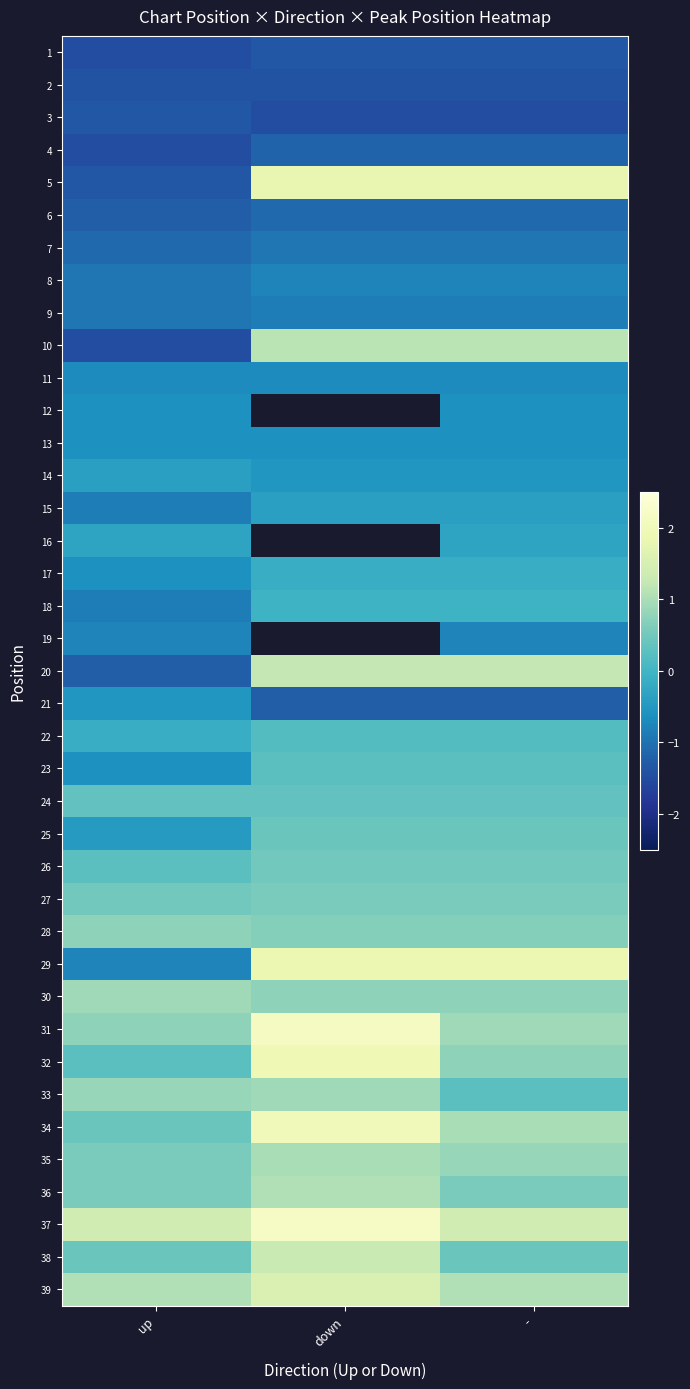

Is it true that 7 equals -0.9 at down?

True